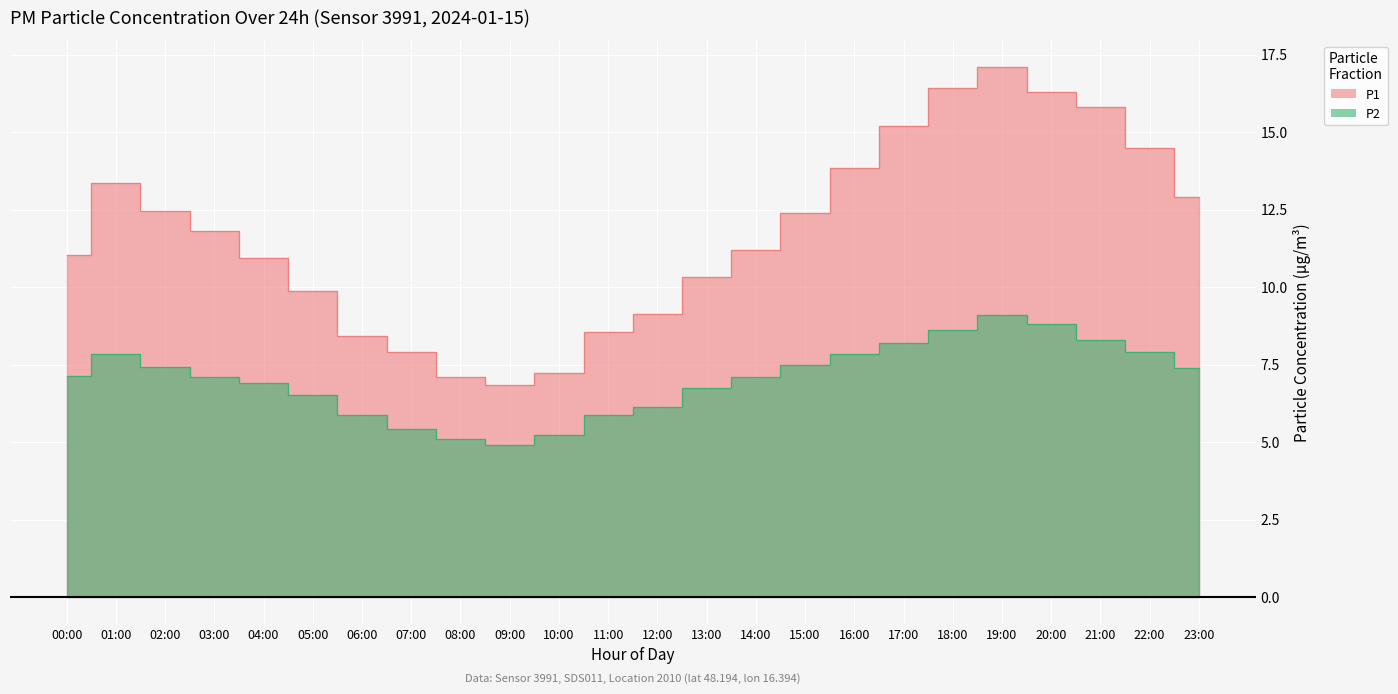

True or false: P2 and P1 intersect in this chart.

False